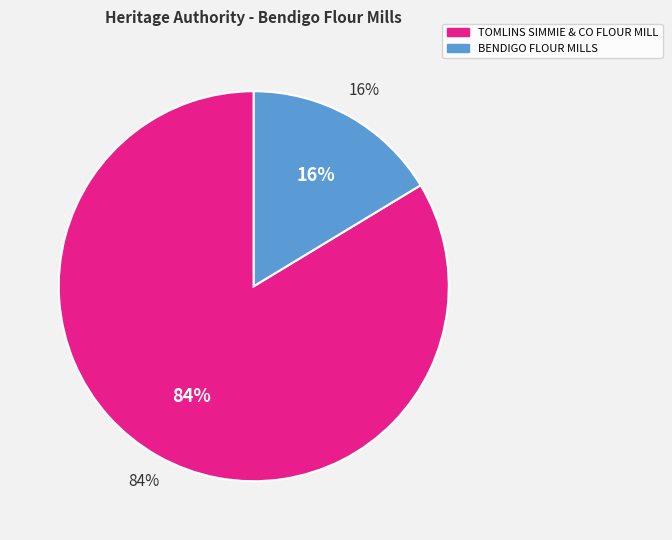

What portion of the pie excludes TOMLINS SIMMIE & CO FLOUR MILL?

16.3%